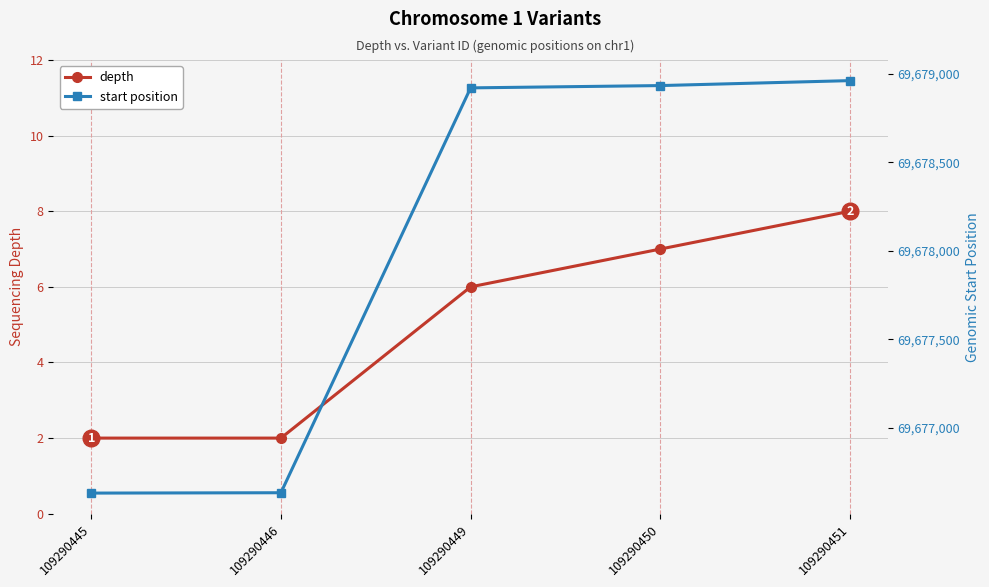

The start position series shows 69678961 at 109290451. True or false?

True